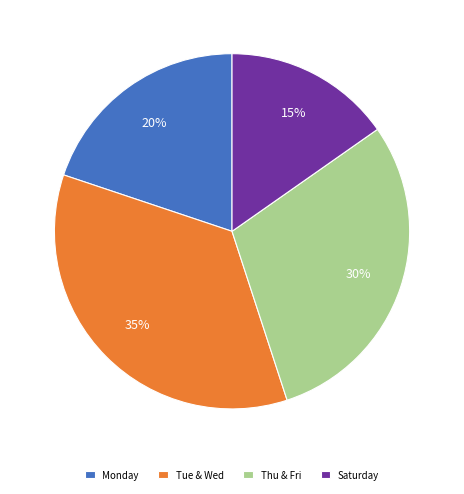

The Thu & Fri slice represents 30% of the pie. True or false?

True